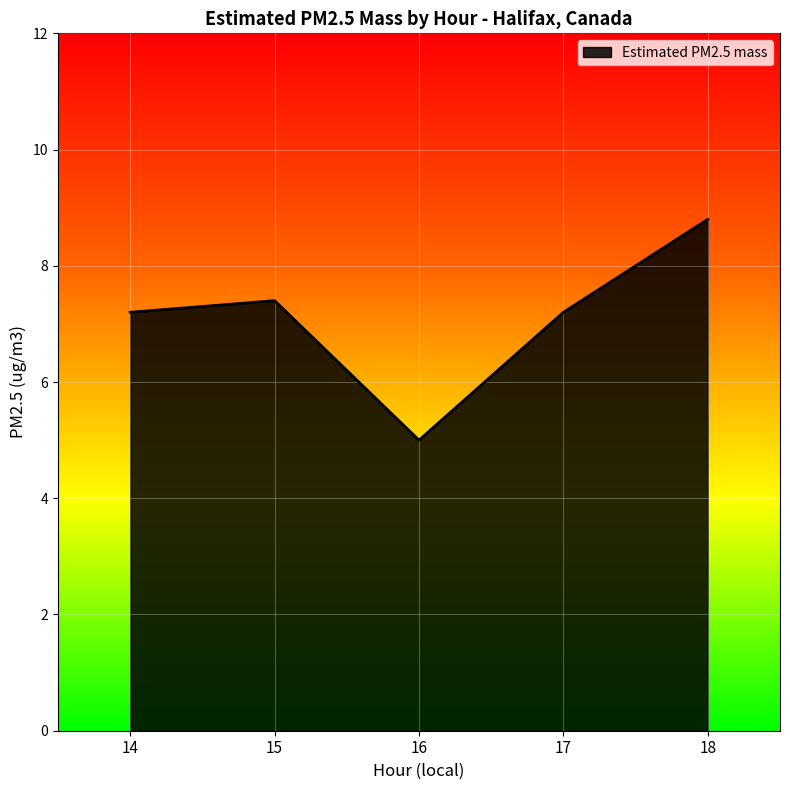

What is the maximum value shown in the chart?

8.8